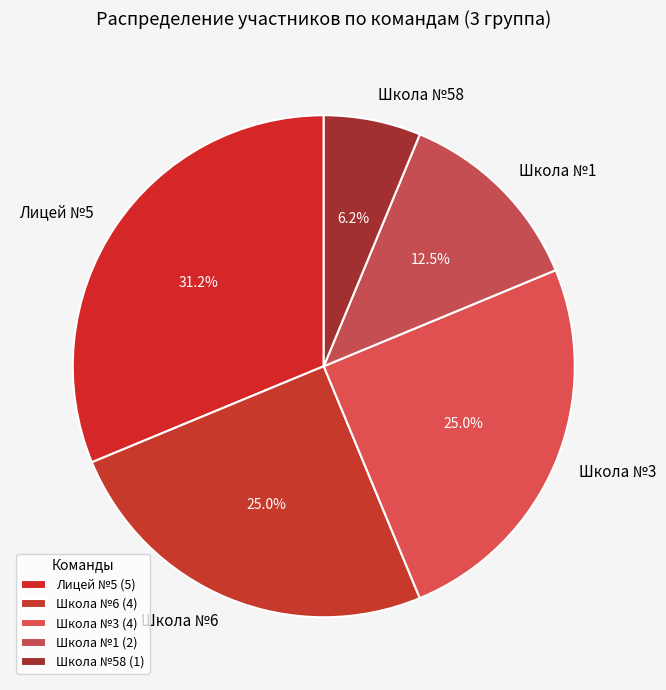

Does Лицей №5 account for over 50% of the chart?

No